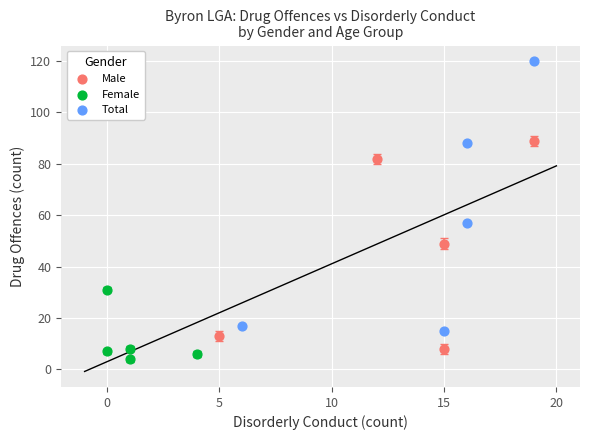

Which series reaches the maximum Y coordinate?

Total